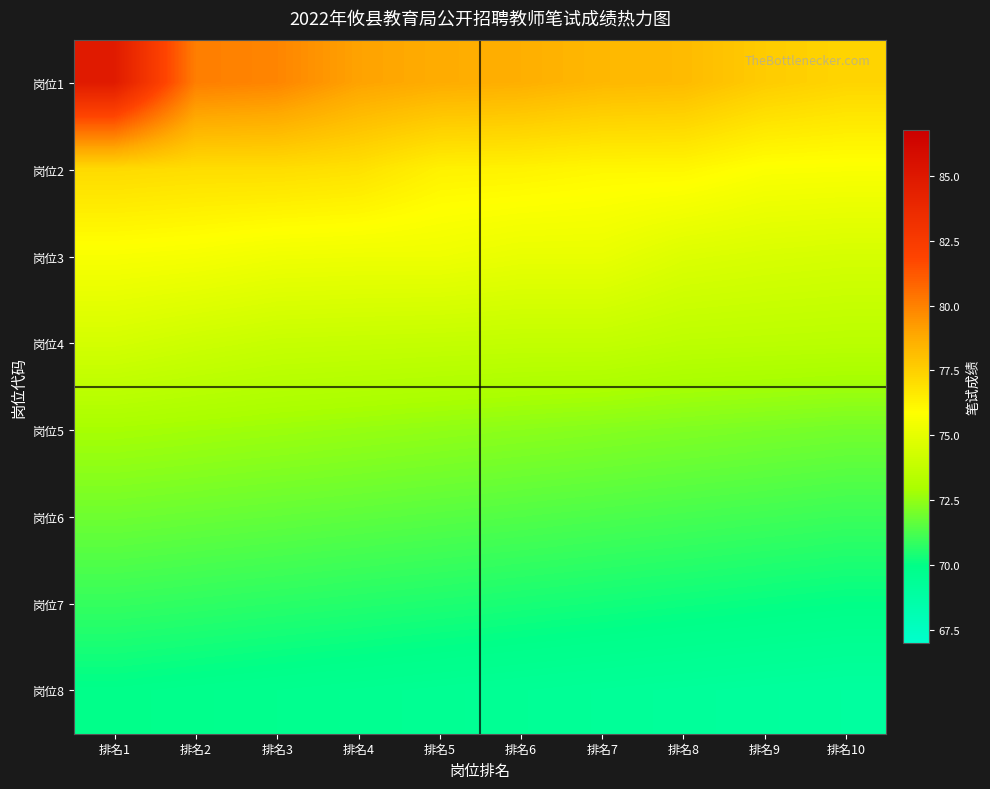

Which series changed the most between 排名6 and 排名7?

岗位1